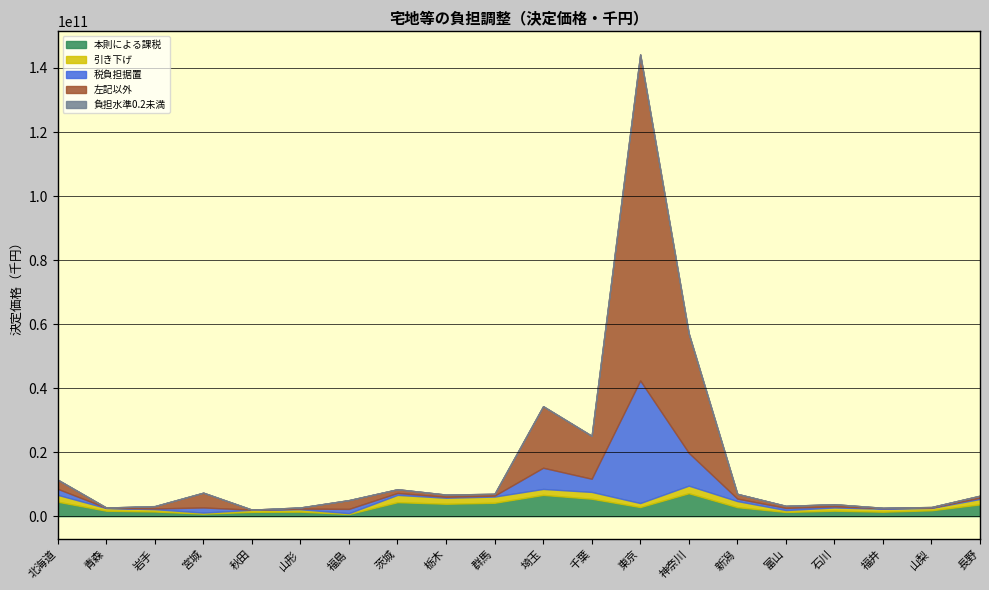

Rank the series at 東京 from lowest to highest value.

負担水準0.2未満, 引き下げ, 本則による課税, 税負担据置, 左記以外